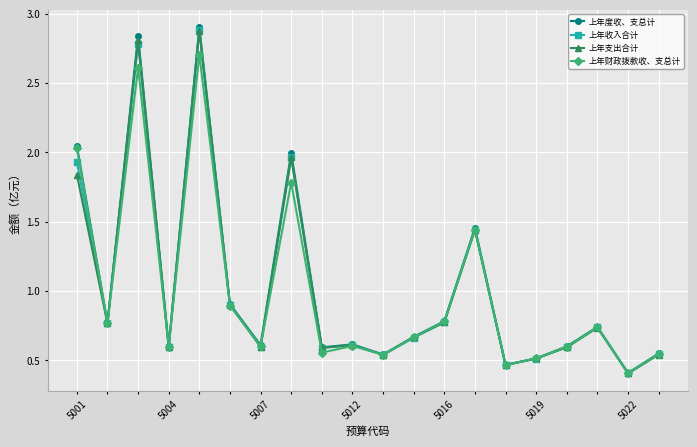

What is the minimum value shown in the chart?

0.4